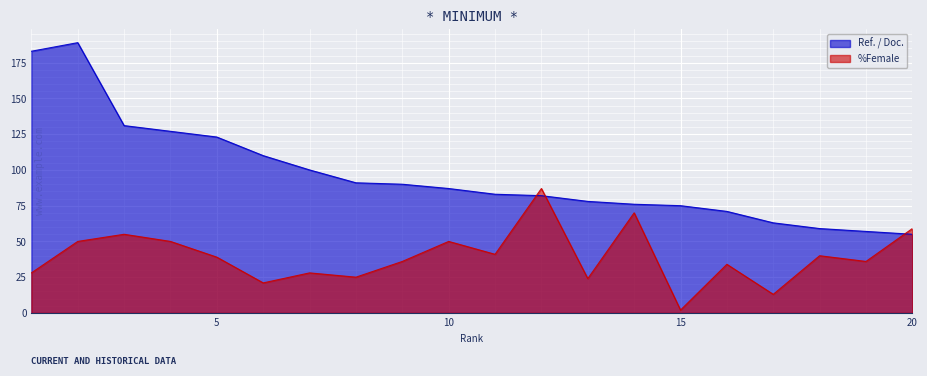

What is the highest value of the Ref. / Doc. series?

189